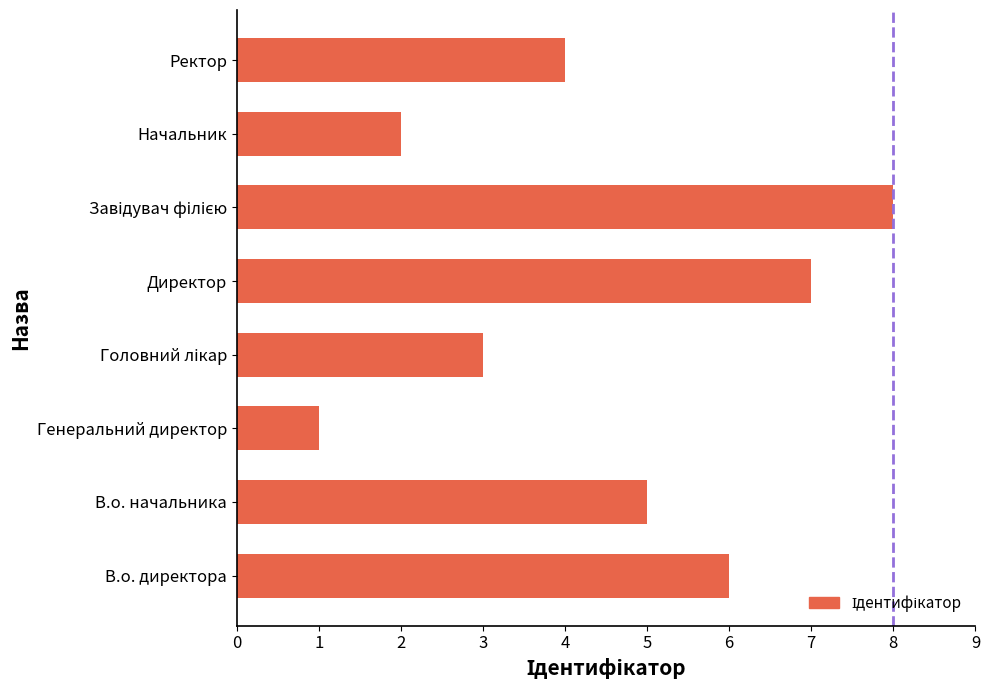

At which label is the value closest to 4?

Ректор